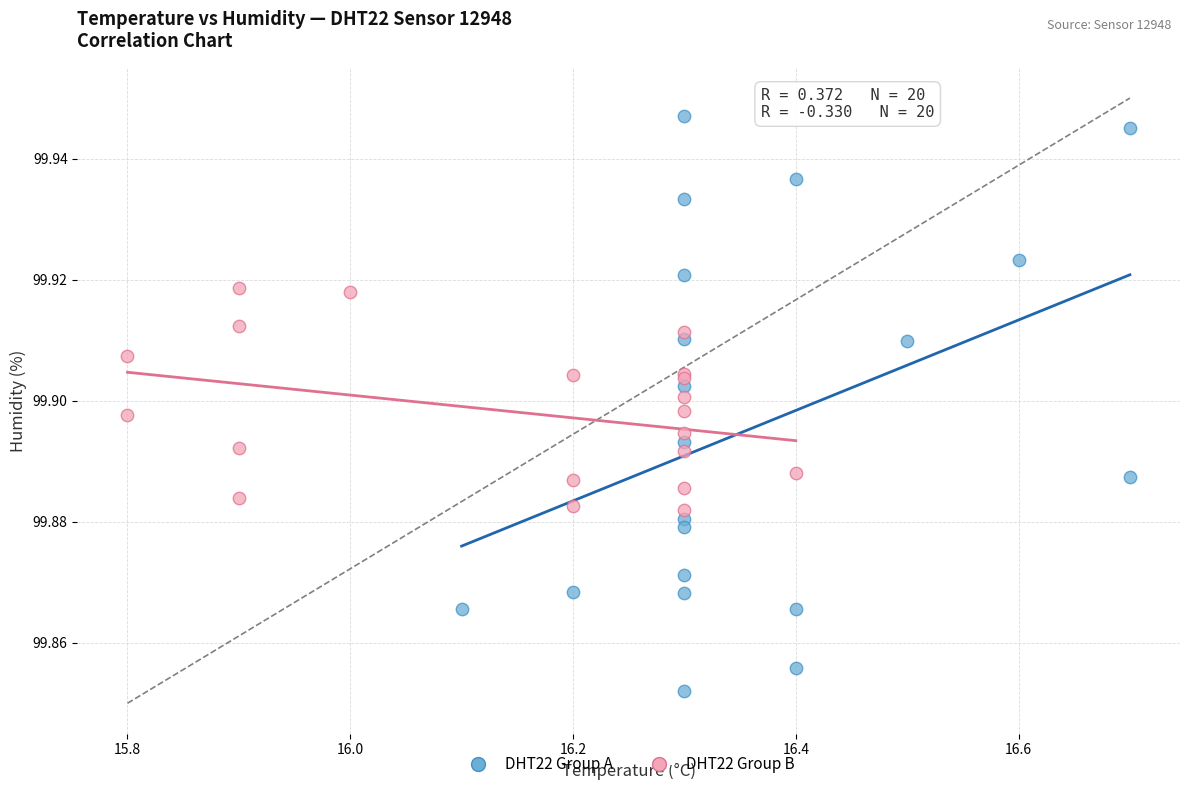

Which series has the largest Y range (max minus min)?

DHT22 Group A